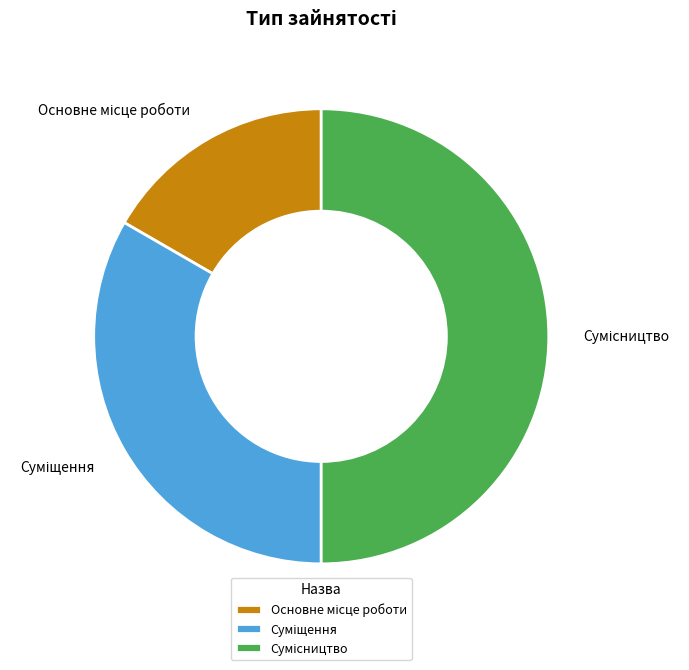

To the nearest percent, what is the average slice percentage?

33%